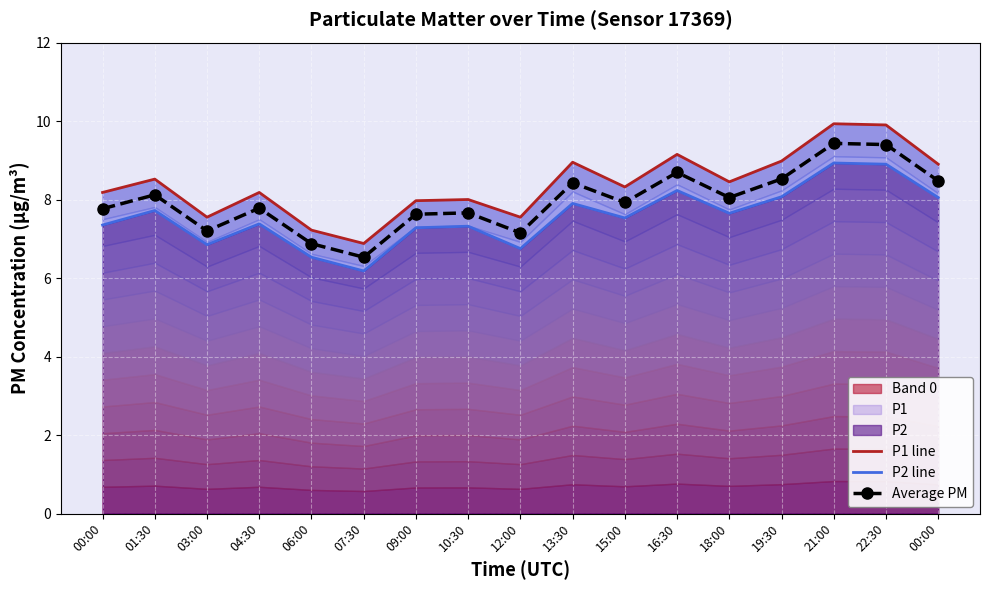

Which series changed the most between 18:00 and 00:00?

P1 line